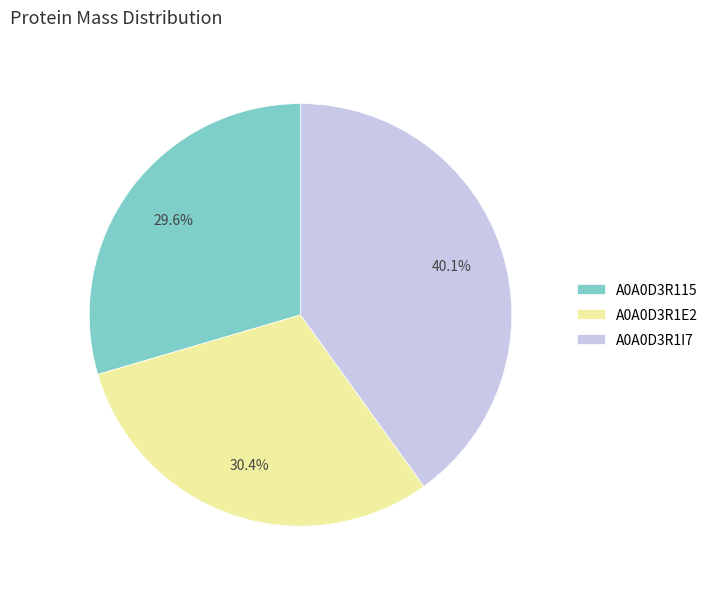

Between A0A0D3R1E2 and A0A0D3R1I7, which is larger?

A0A0D3R1I7